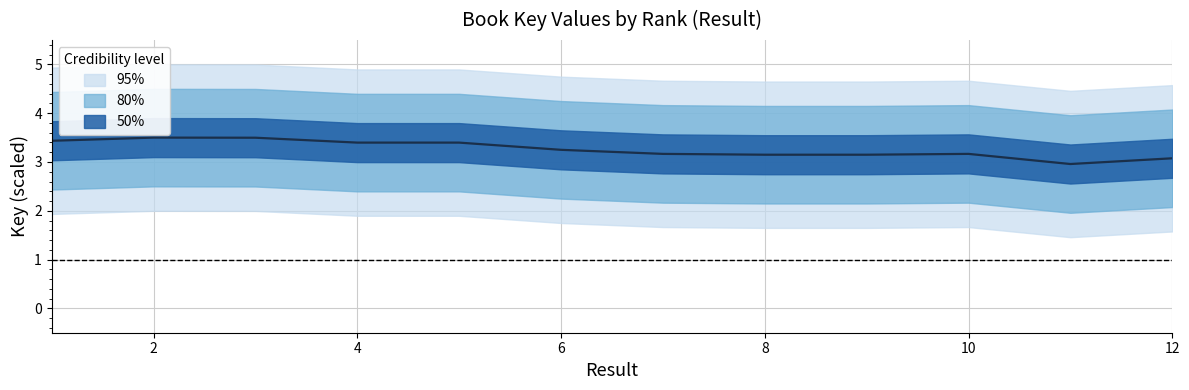

The value at 7 is 5.4. True or false?

False